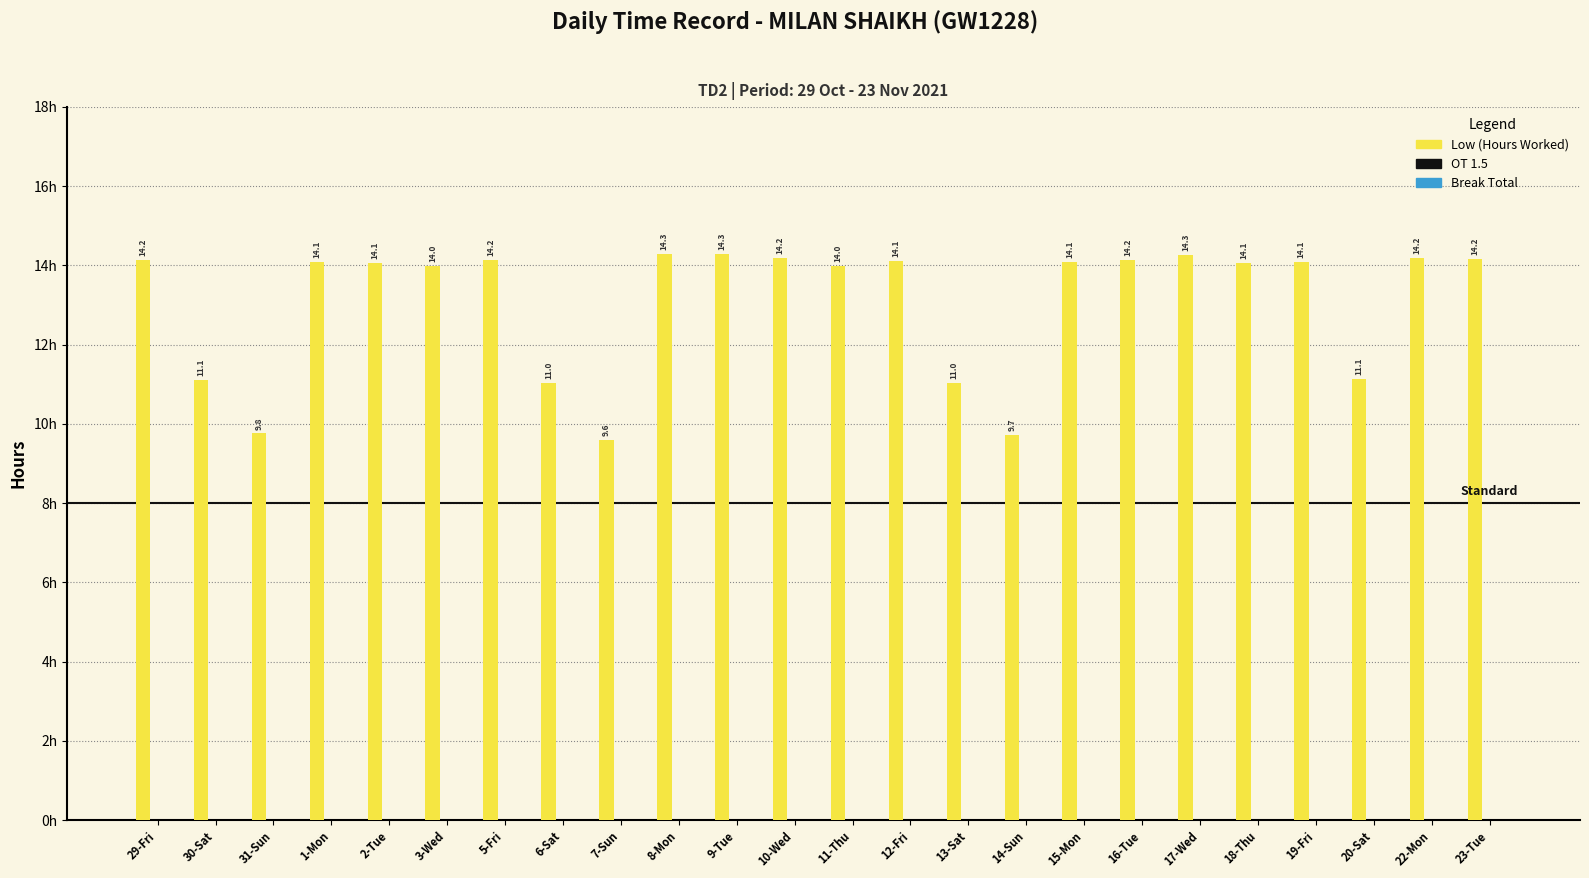

Is it true that the value at 11-Thu is 14.0?

True